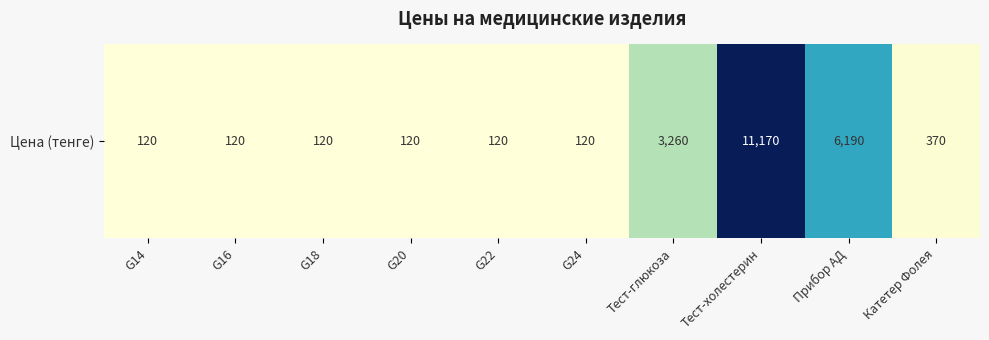

Rank the categories by value from lowest to highest.

G14, G16, G18, G20, G22, G24, Катетер Фолея, Тест-глюкоза, Прибор АД, Тест-холестерин